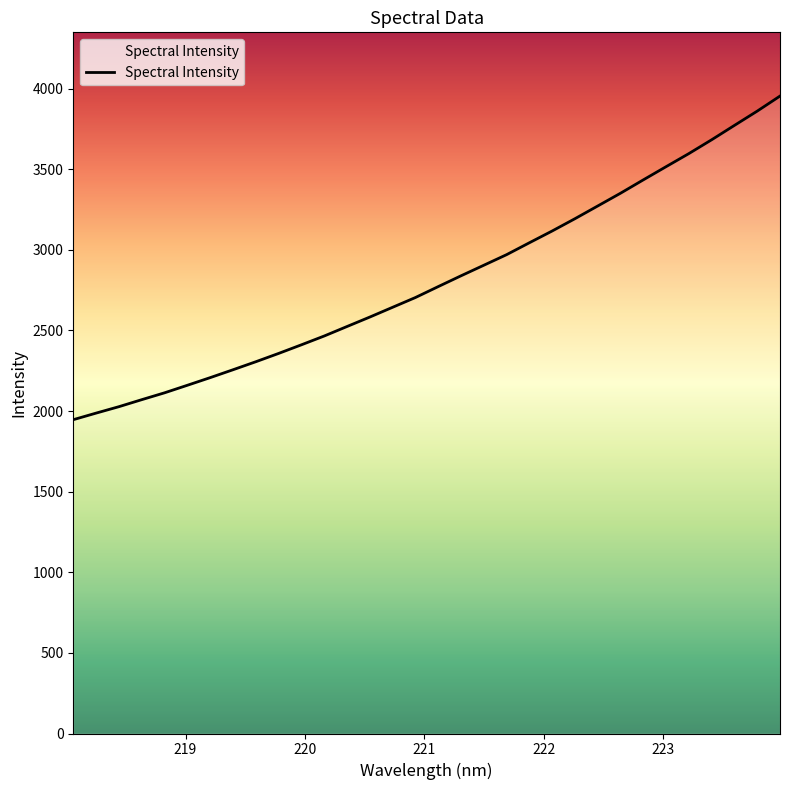

Count the number of categories in the chart.

32